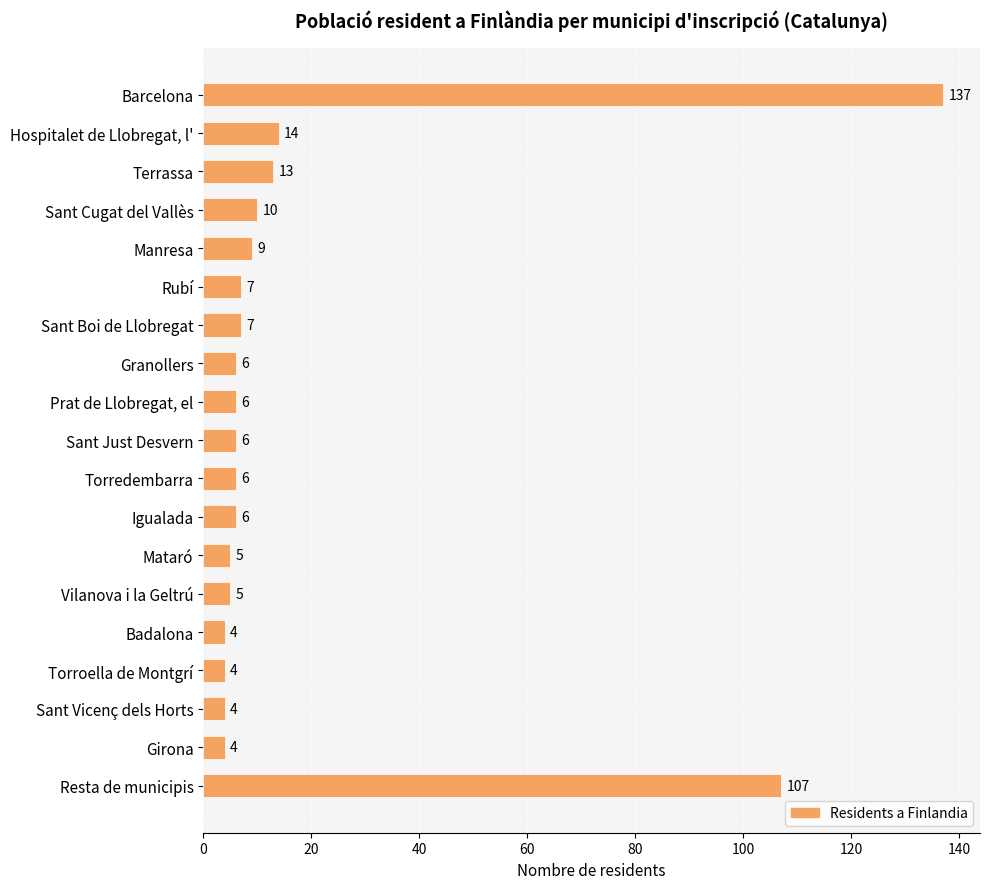

How many series are shown in this chart?

1